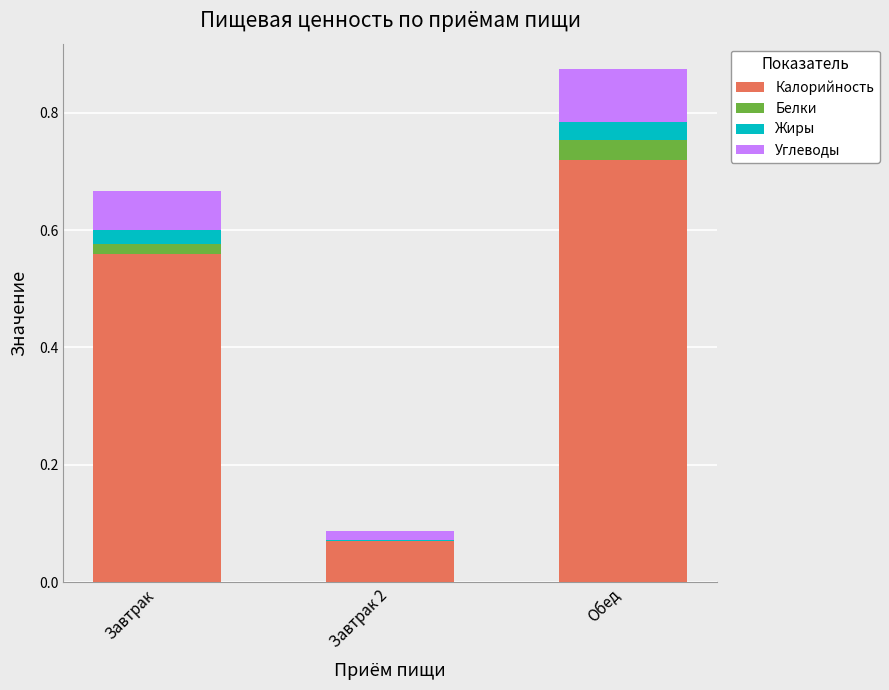

At which category is the sum across all series the highest?

Обед